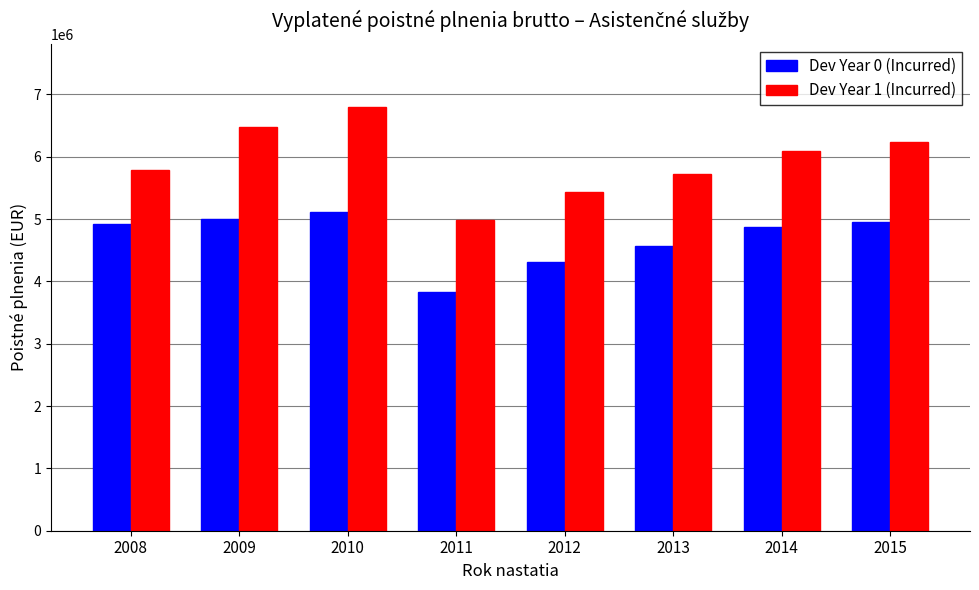

What is the value of the Dev Year 0 (Incurred) bar at the 3rd from the left?

5107053.3